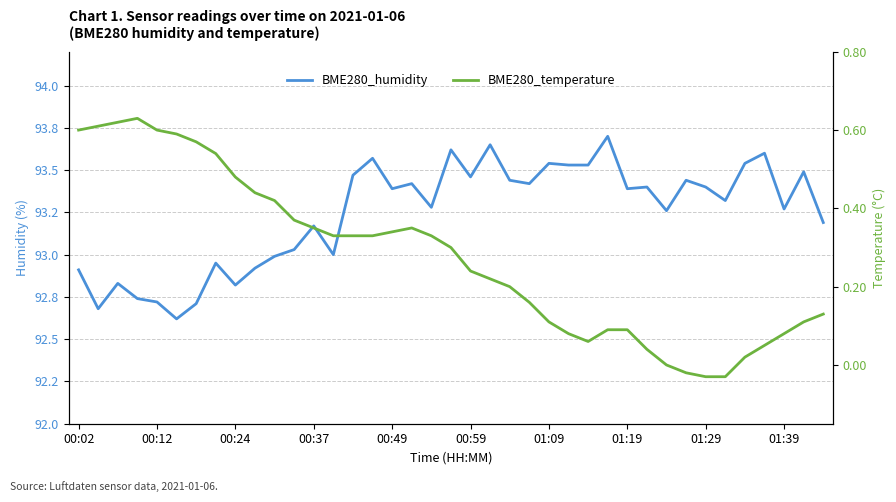

At 22, list the series in order from largest to smallest.

BME280_humidity, BME280_temperature